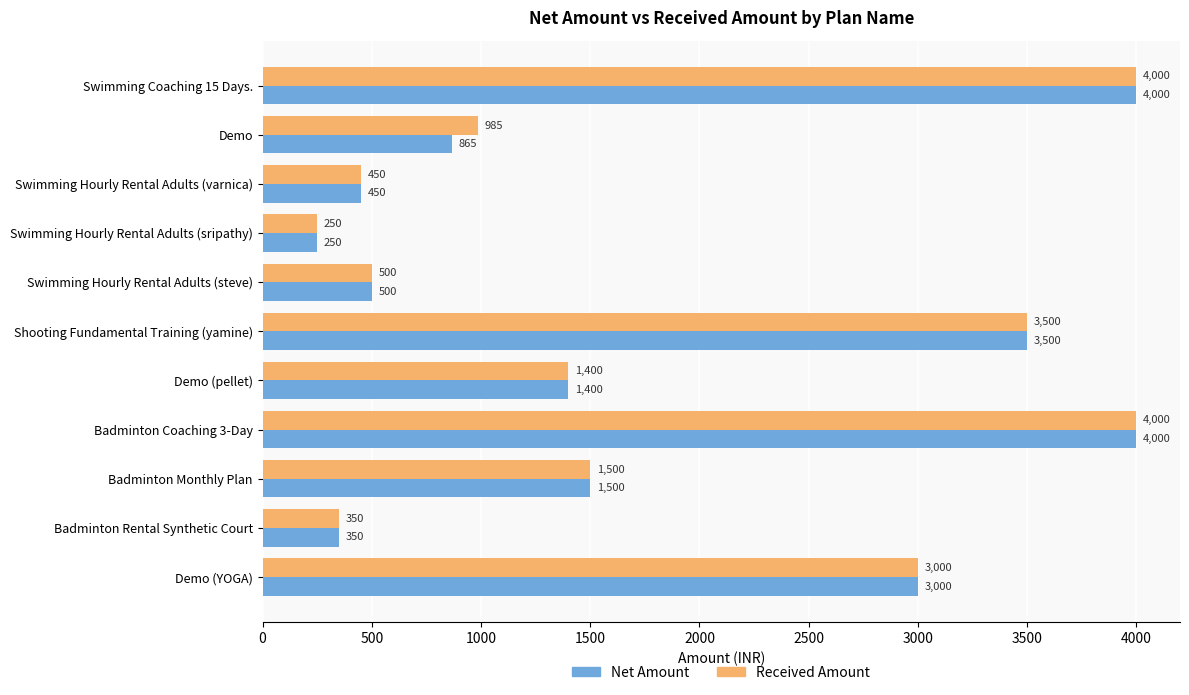

What is the minimum value shown in the chart?

250